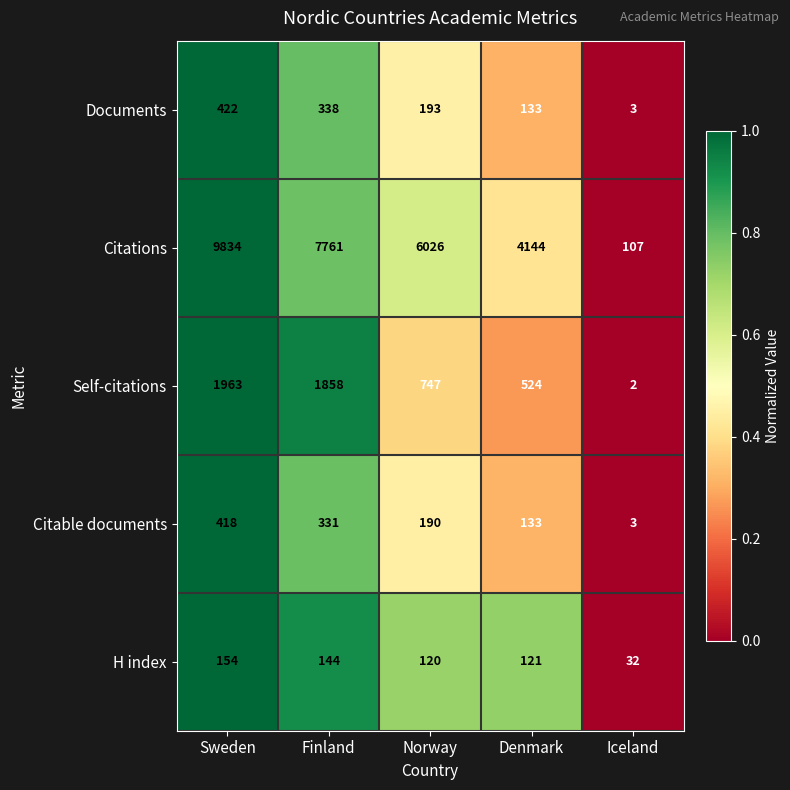

Which series has the largest total across all categories?

Citations